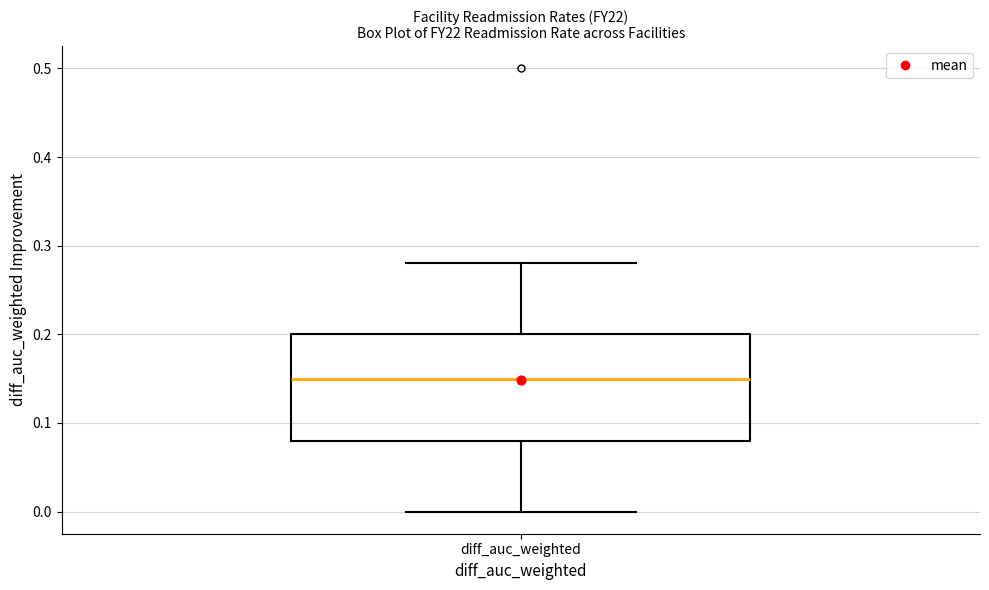

Transcribe this box plot: give where the median line is, the range the box spans, and where the two whiskers end, as read against the y-axis. The values are not printed on the chart, so give them approximately, as read against the axis.

median 0.15, box 0.08 to 0.20, whiskers 0.00 to 0.28